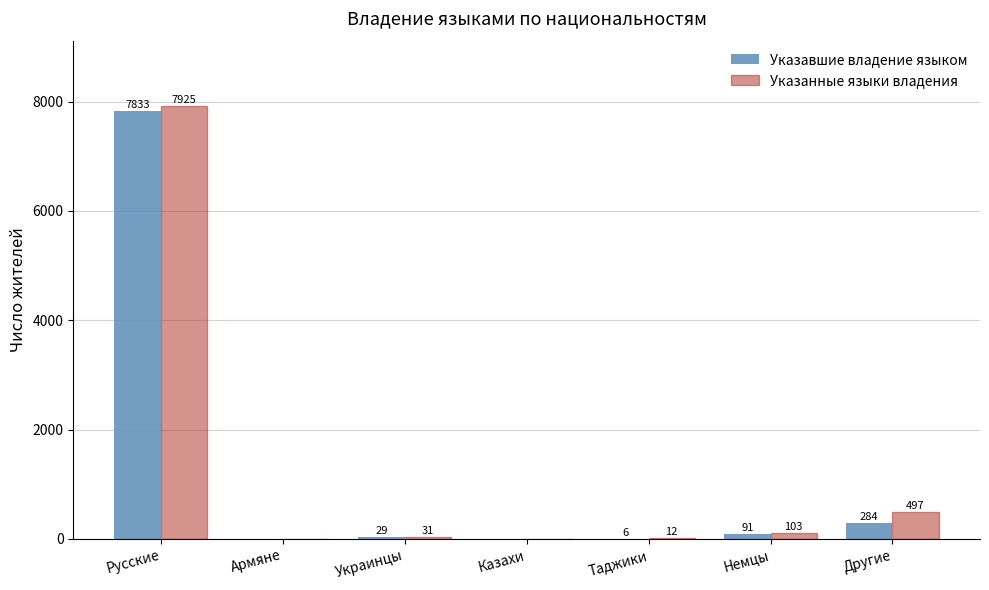

Reading left to right, transcribe all the data shown in this chart.

Указавшие владение языком: 7833	1	29	1	6	91	284
Указанные языки владения: 7925	1	31	1	12	103	497